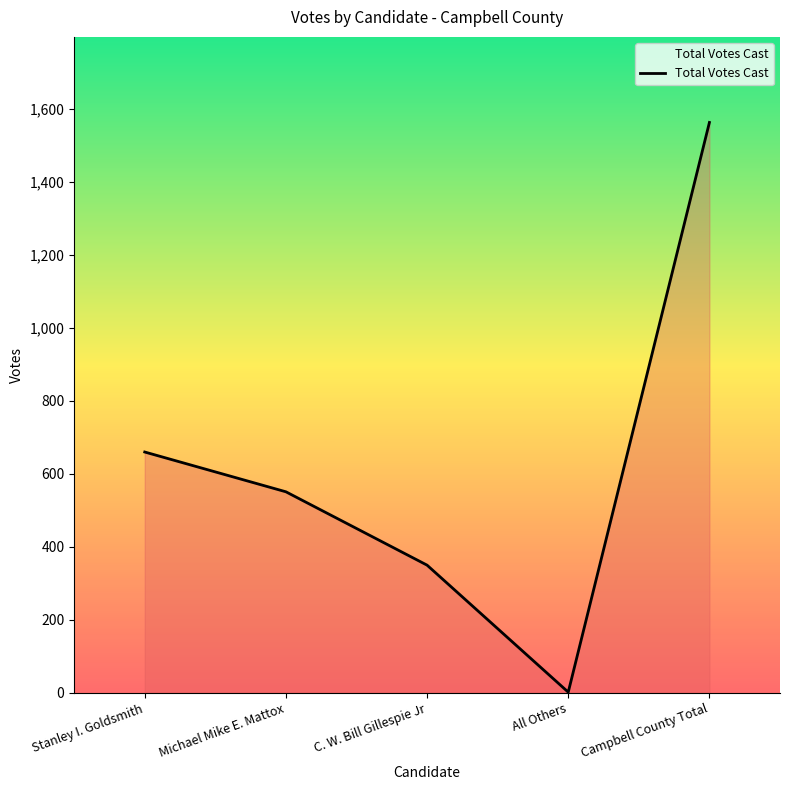

Where does the data first go above 551?

Stanley I. Goldsmith